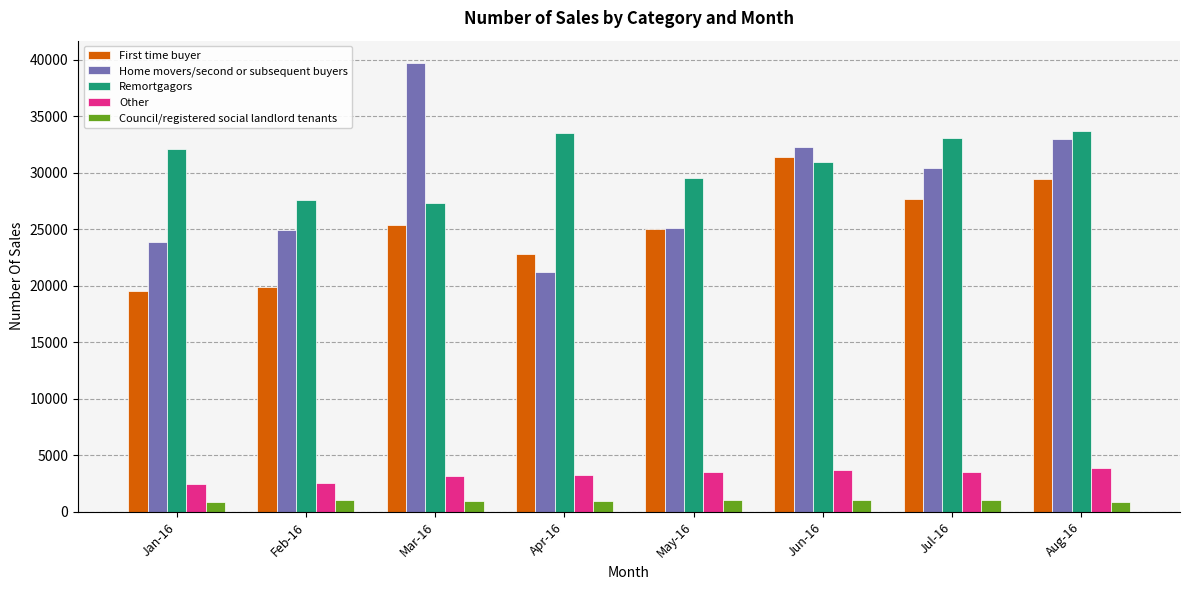

What is the sum of the Other values at Jan-16 and May-16?

5932